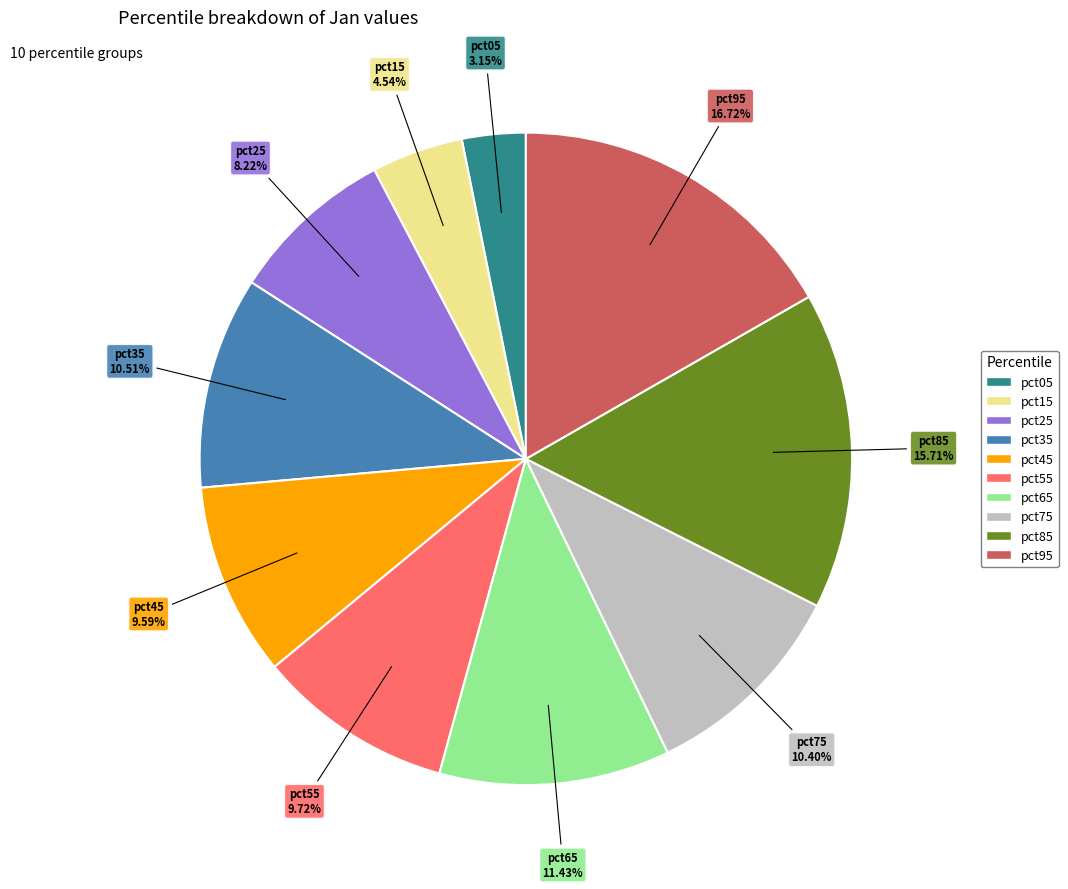

True or false: pct05 accounts for 13% of the total.

False